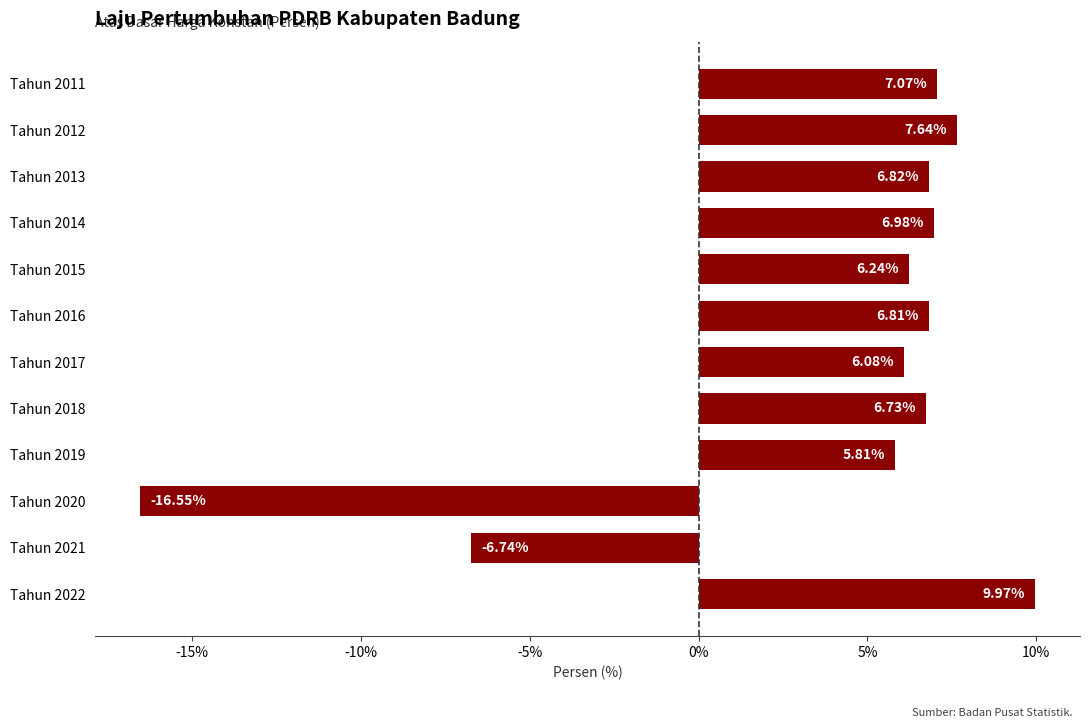

How many values are below 6?

3